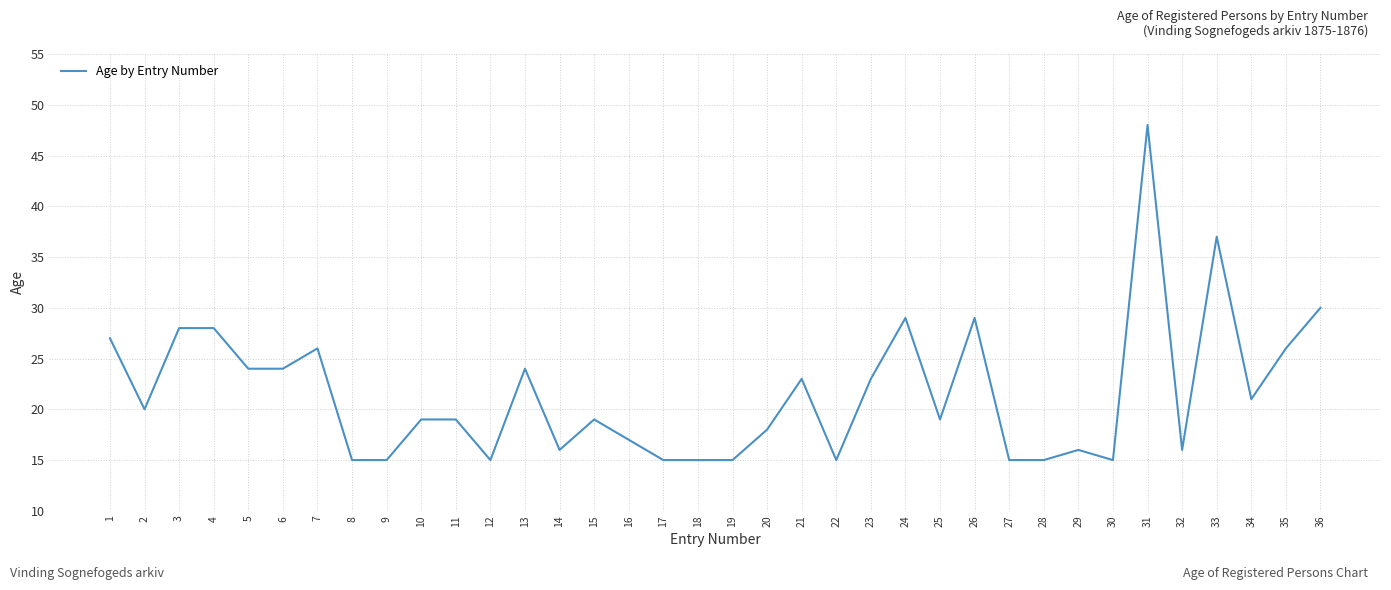

What is the maximum value shown in the chart?

48